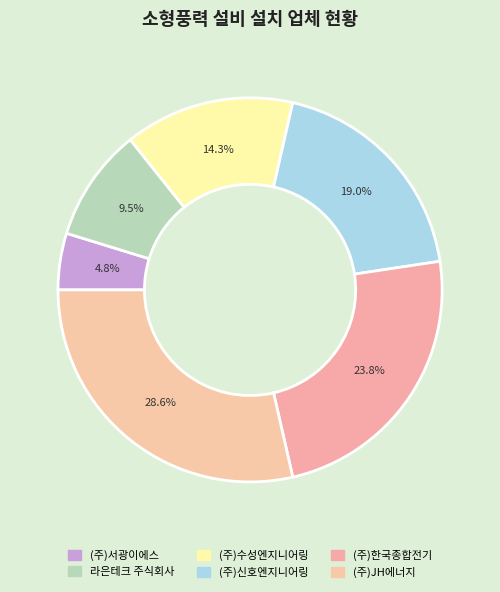

How much of the chart is everything except (주)신호엔지니어링?

81.0%